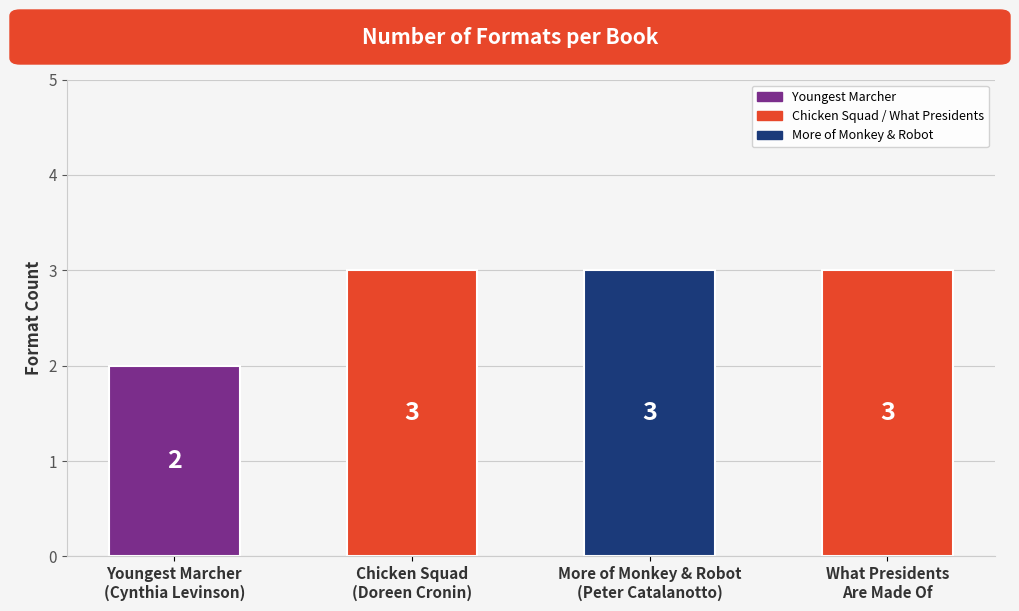

How many values are between 3 and 4?

3